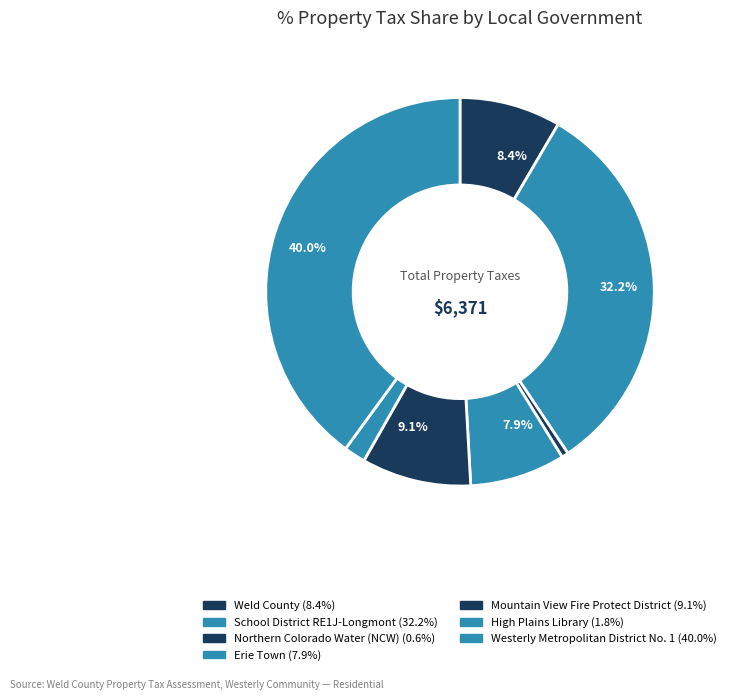

Combined, do School District RE1J-Longmont and Erie Town account for over 50%?

No